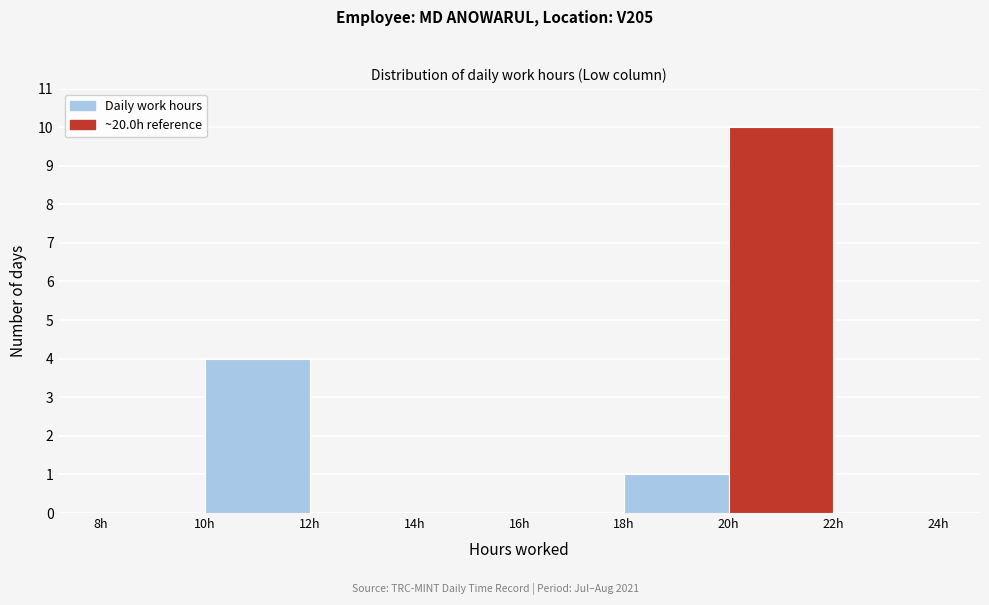

Reading left to right, transcribe this chart: for each bar, give the range it covers on the x-axis and its height. The values are not printed on the chart, so give them approximately, as read against the axis.

8 to 10: 0
10 to 12: 4
12 to 14: 0
14 to 16: 0
16 to 18: 0
18 to 20: 1
20 to 22: 10
22 to 24: 0